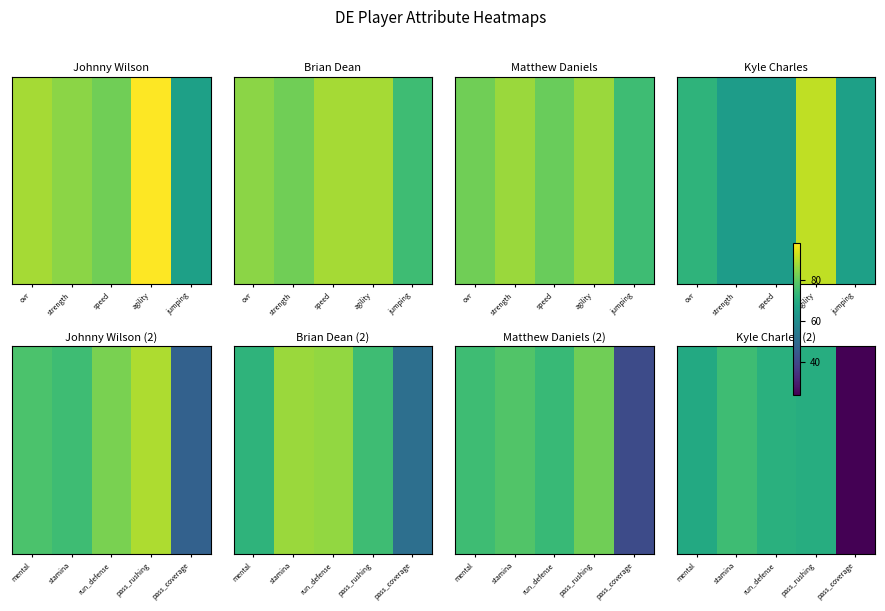

True or false: the data shows 19 at mental.

False